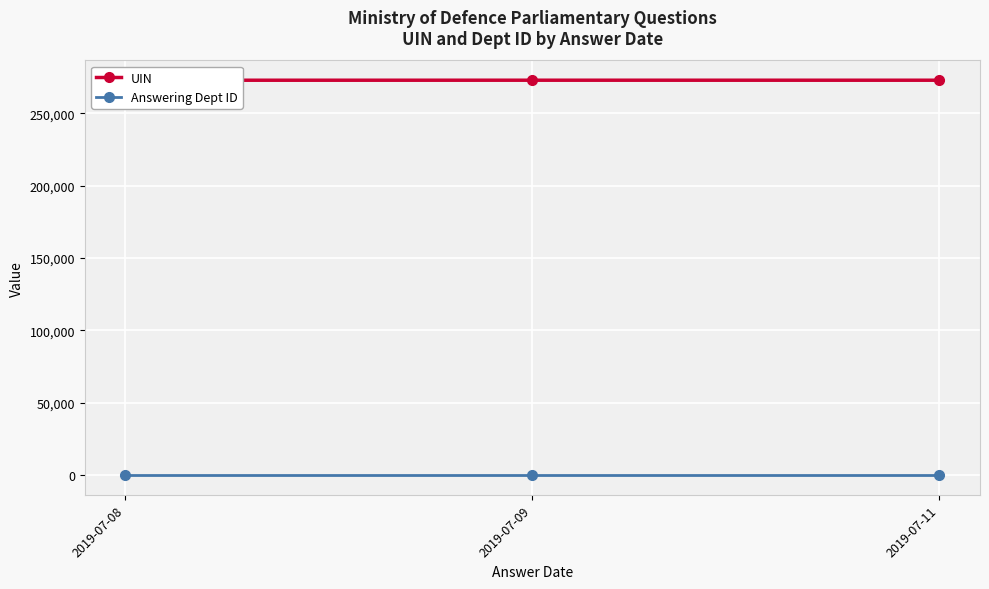

What is the minimum value for UIN?

272875